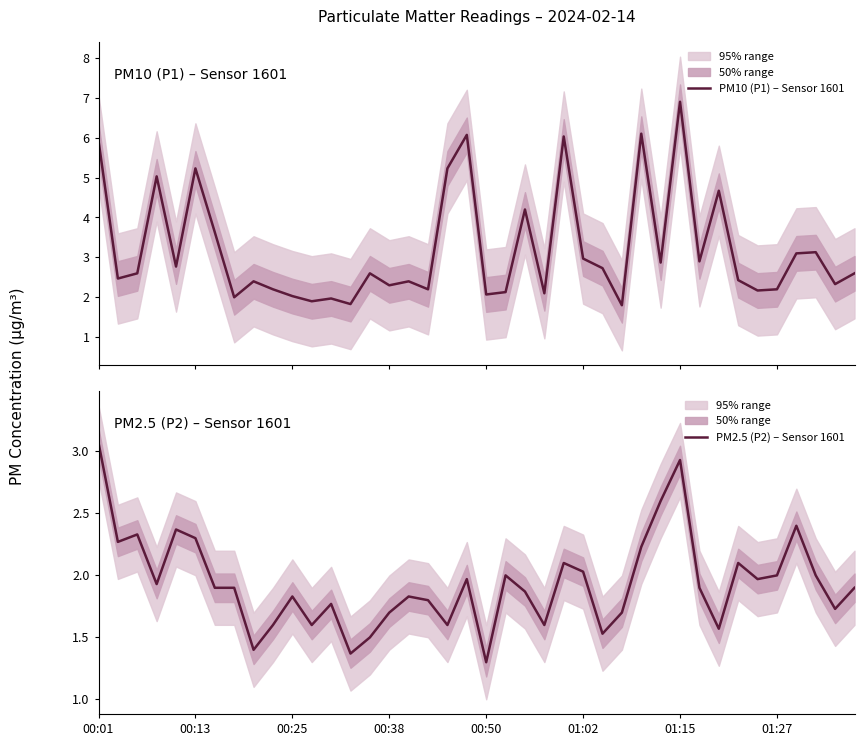

What is the minimum value for PM2.5 (P2) – Sensor 1601?

1.3